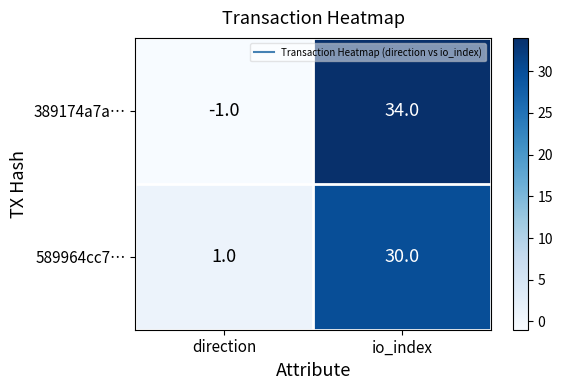

Which label corresponds to the largest value in the chart?

io_index